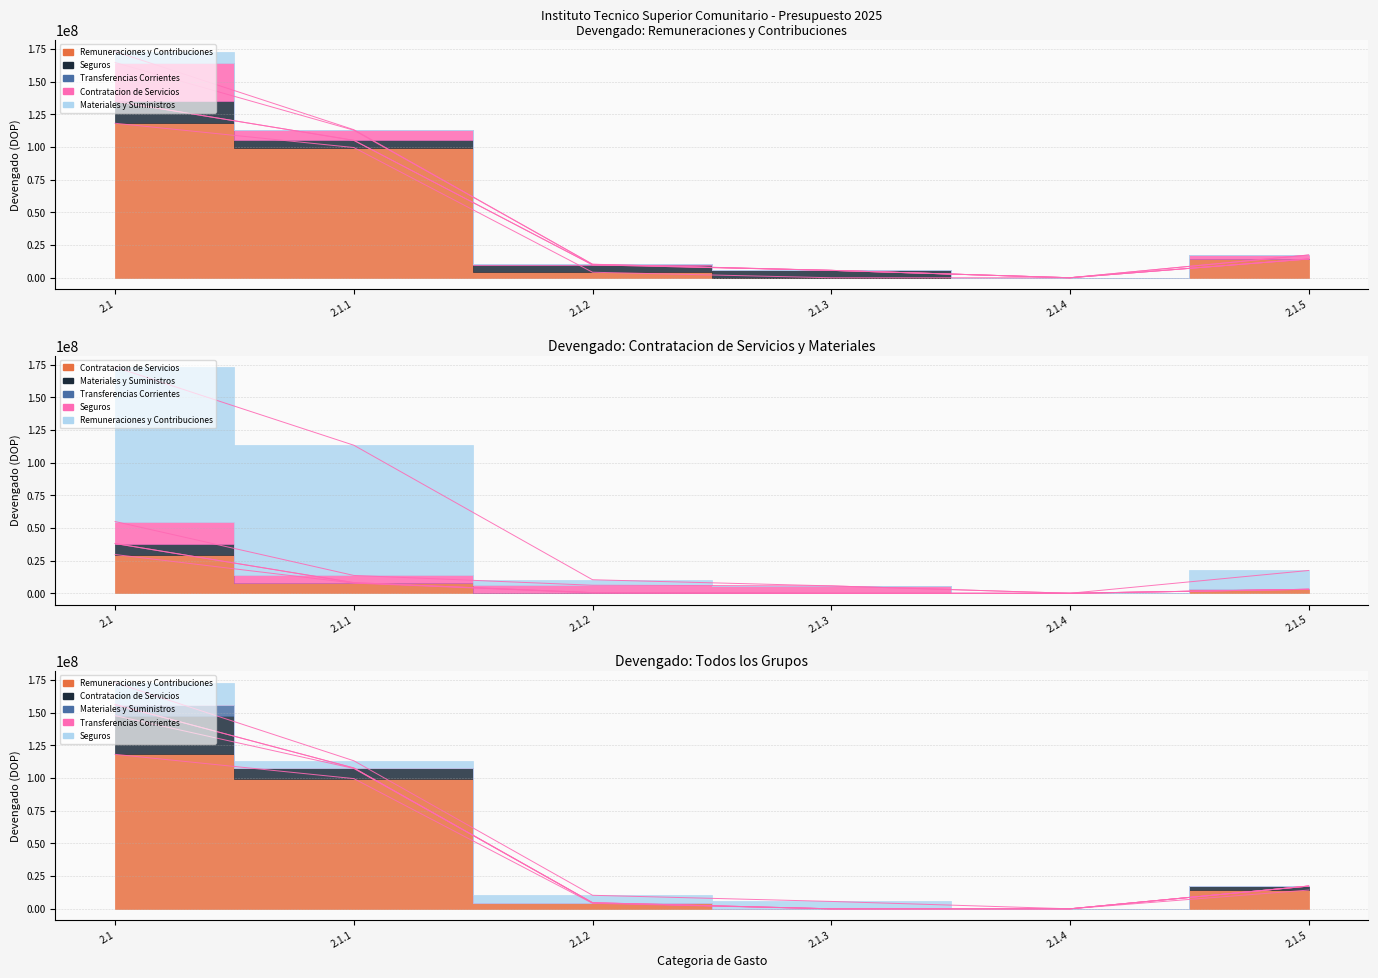

Reading right to left, extract all data points from this chart.

Remuneraciones y Contribuciones: 14353775.5	0.0	0.0	4208162.5	99632506.2	118194444.2
Contratacion de Servicios: 3025552.0	0.0	0.0	404729.4	7757123.8	29639141.9
Materiales y Suministros: 3087122.0	8812.0	0.0	477544.3	8137277.3	38067571.6